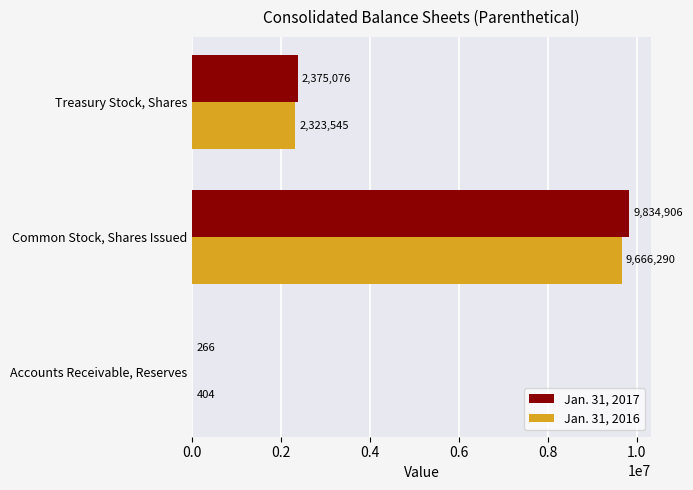

Is it true that Jan. 31, 2016 equals 404 at Accounts Receivable, Reserves?

True